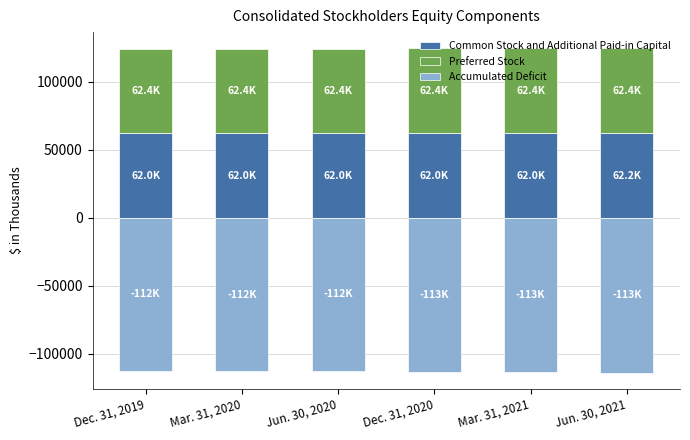

Which series has the largest total across all categories?

Preferred Stock